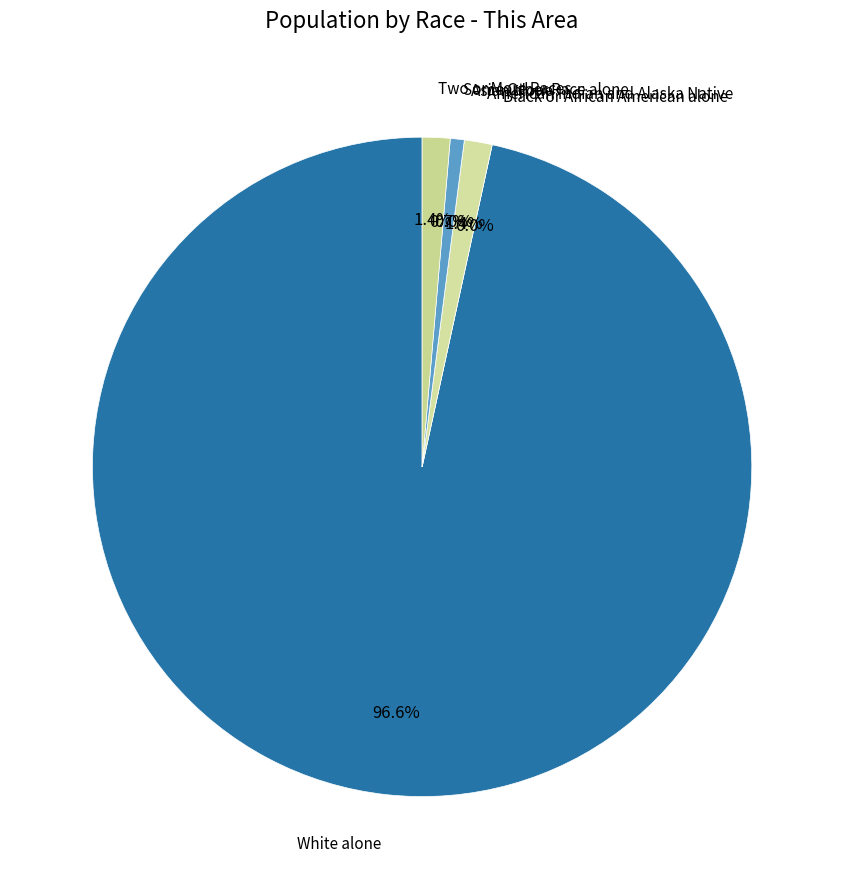

Which category accounts for the majority?

White alone